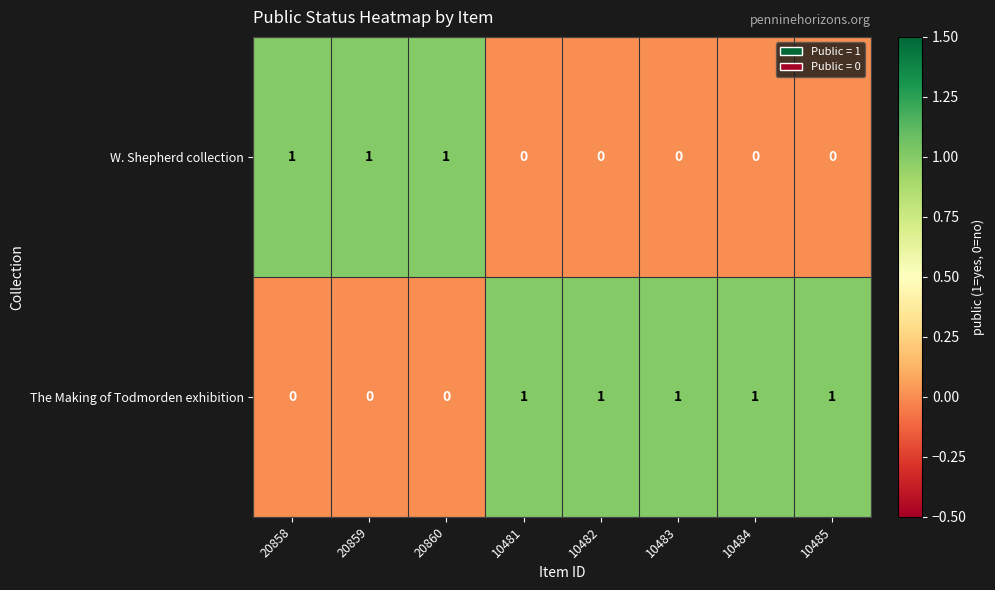

The The Making of Todmorden exhibition series shows -1 at 20859. True or false?

False